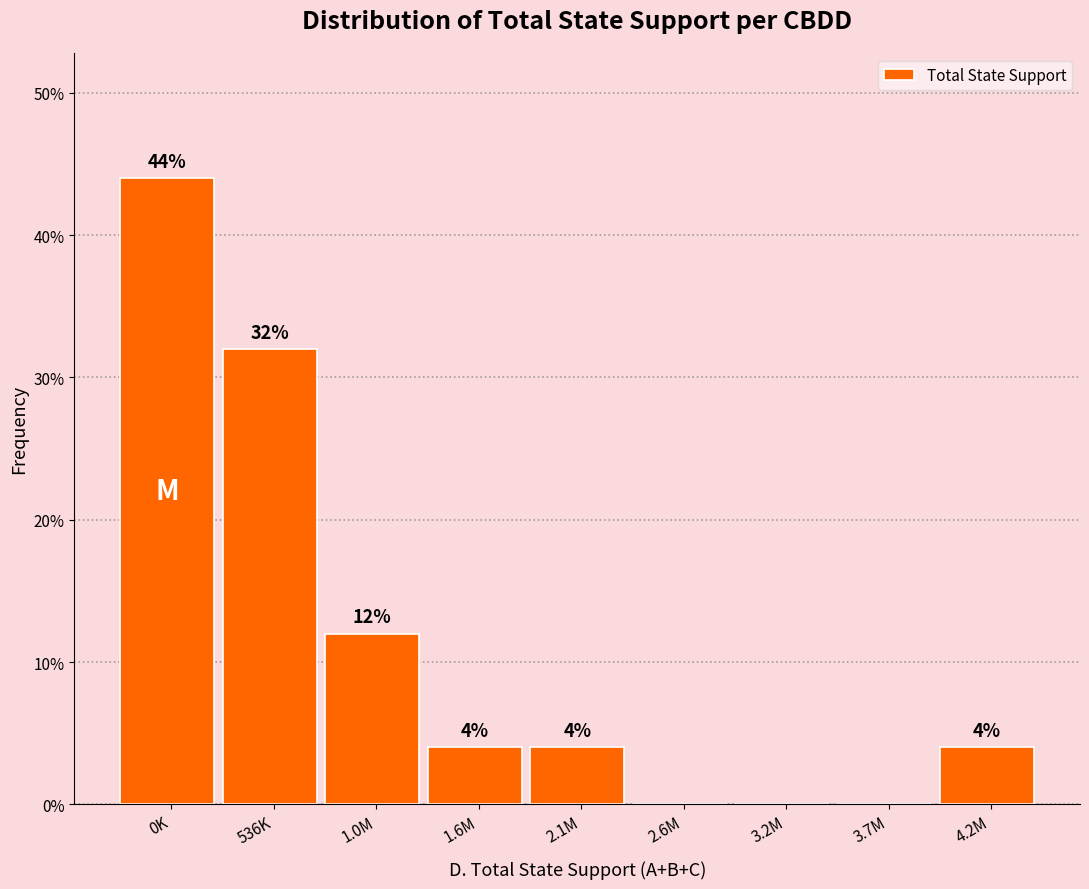

Reading right to left, list all the values displayed in this chart.

4.2M=4	3.7M=0	3.2M=0	2.6M=0	2.1M=4	1.6M=4	1.0M=12	536K=32	0K=44